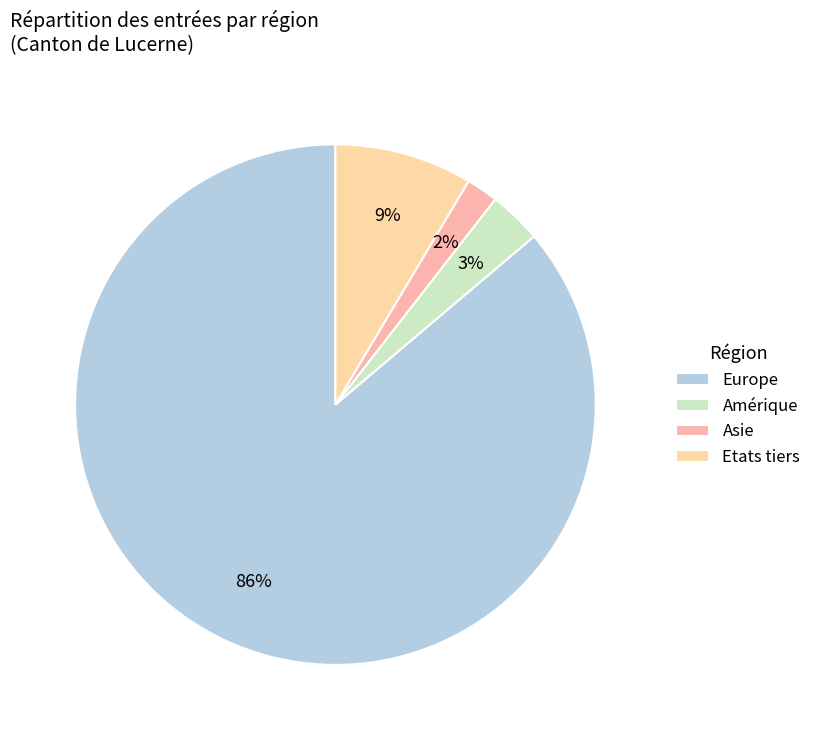

To the nearest percent, what is the average slice percentage?

25%